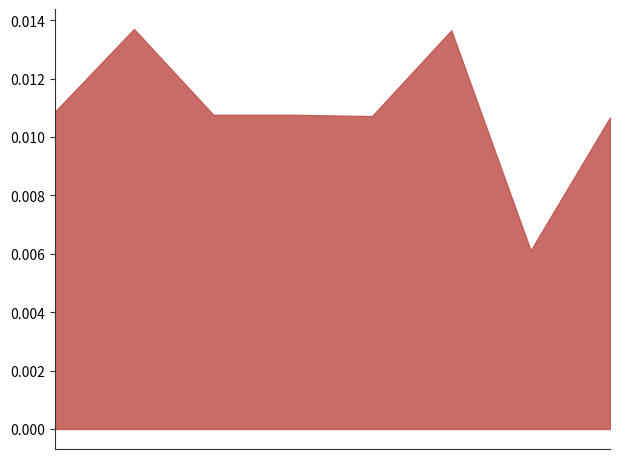

True or false: there are more than 0 points higher than both neighbors.

True